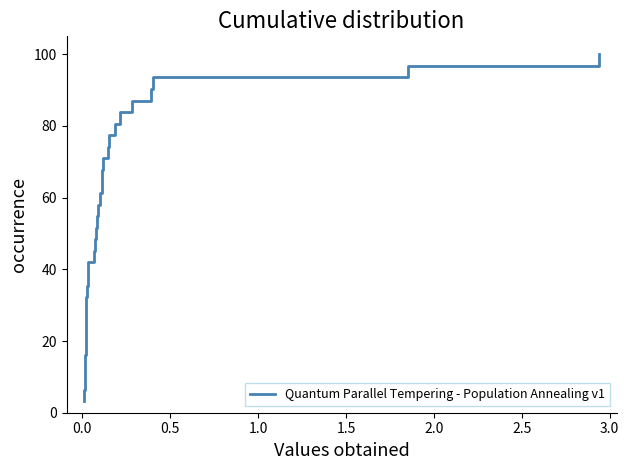

Is this an area chart (filled region under the line)?

No